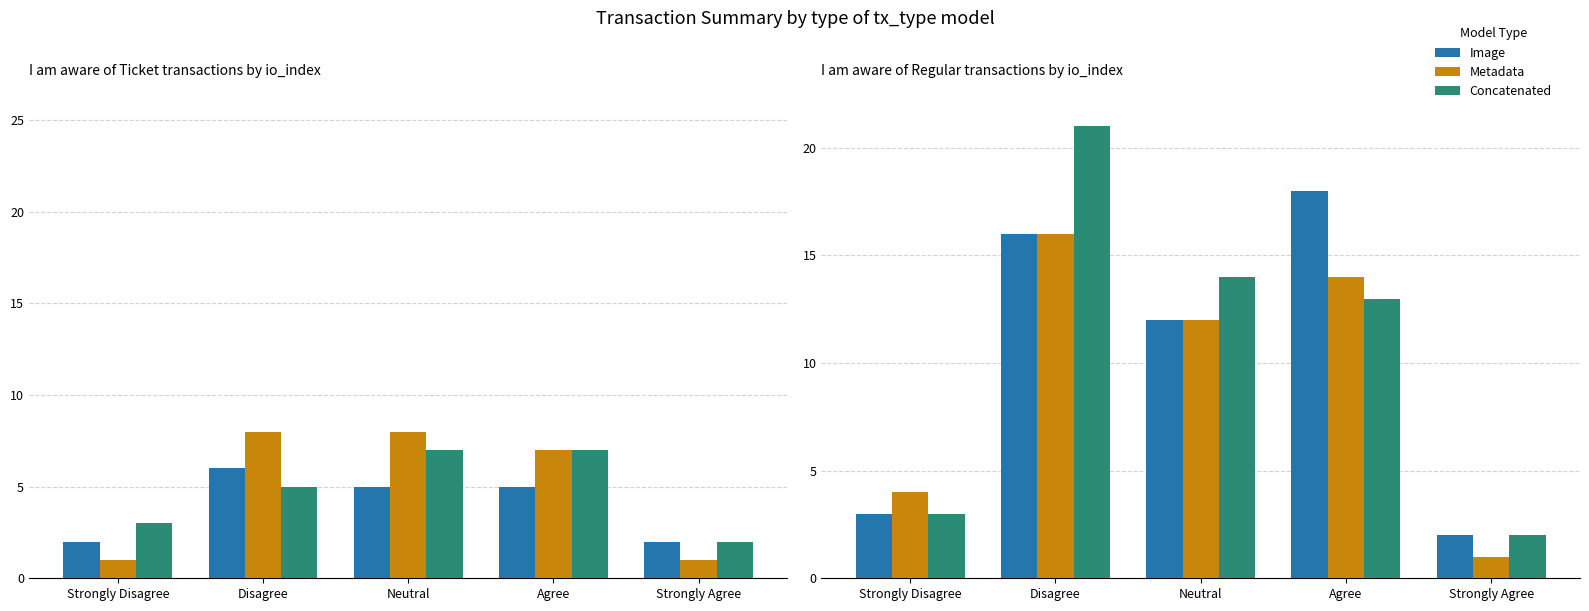

Is it true that Metadata equals 4 at Strongly Disagree?

True